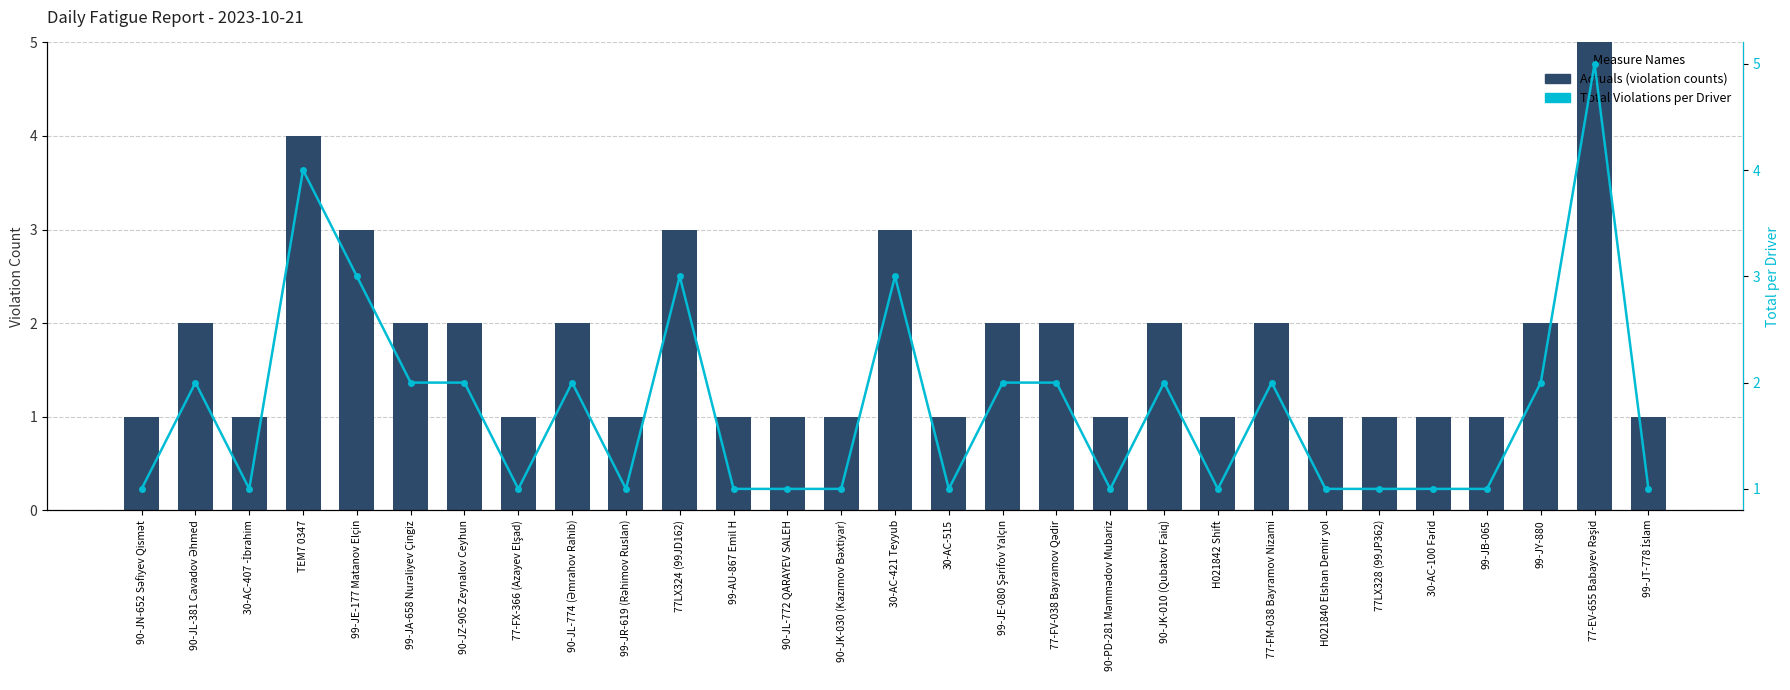

The Min Break After Continues Driving series shows 1 at 30-AC-100 Fərid. True or false?

True